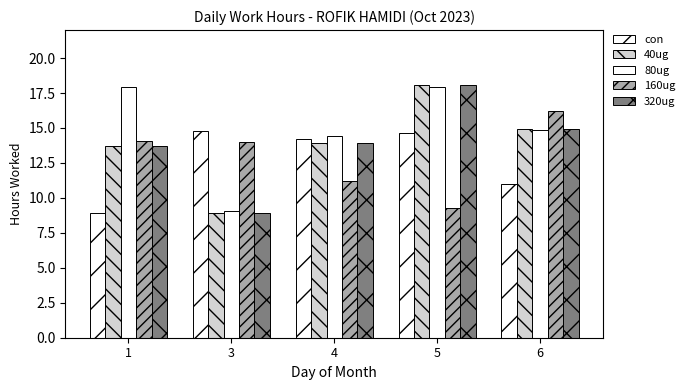

At how many categories does at least one series exceed 12?

5